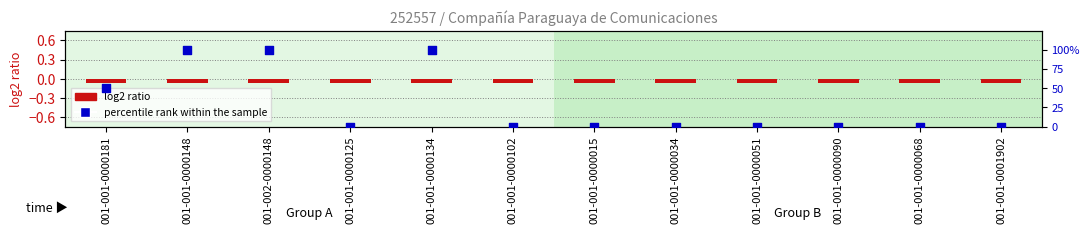

What is the total value across all series at 001-001-0000090?

-0.1